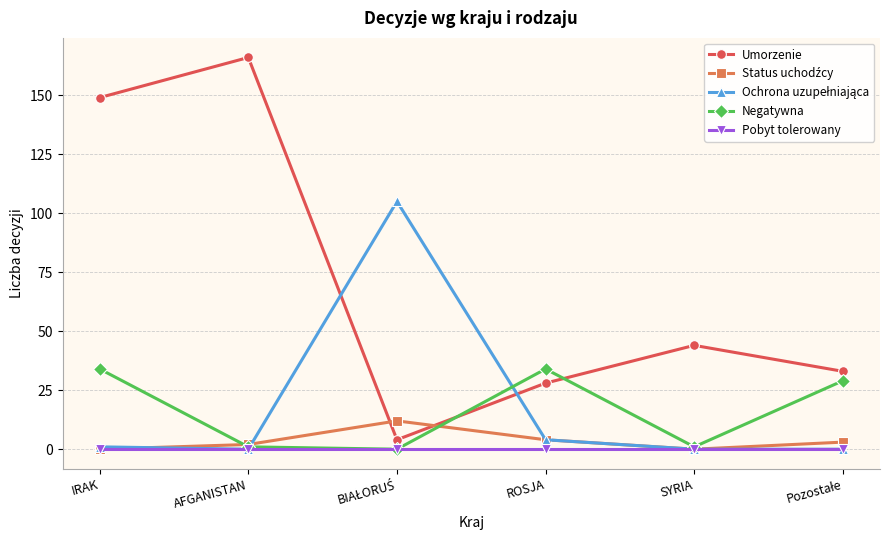

Where is the first local maximum for Umorzenie?

AFGANISTAN